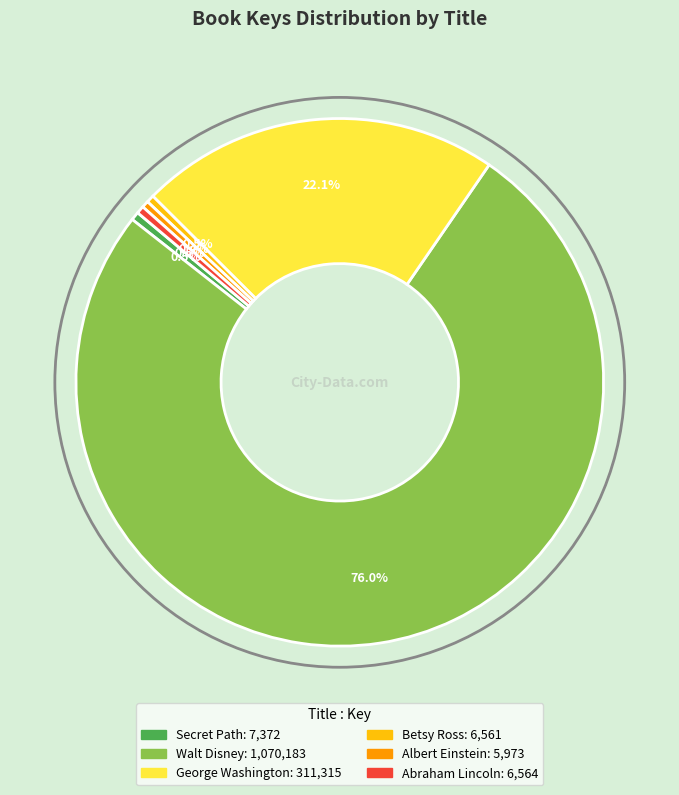

Which category has the biggest portion of the pie?

Walt Disney